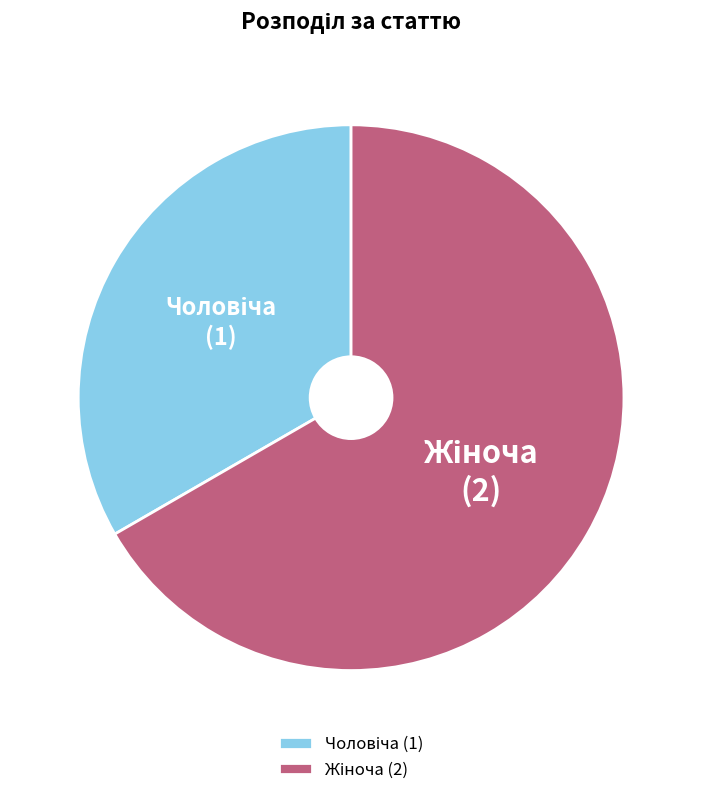

Is there any slice that represents more than half of the pie?

Yes